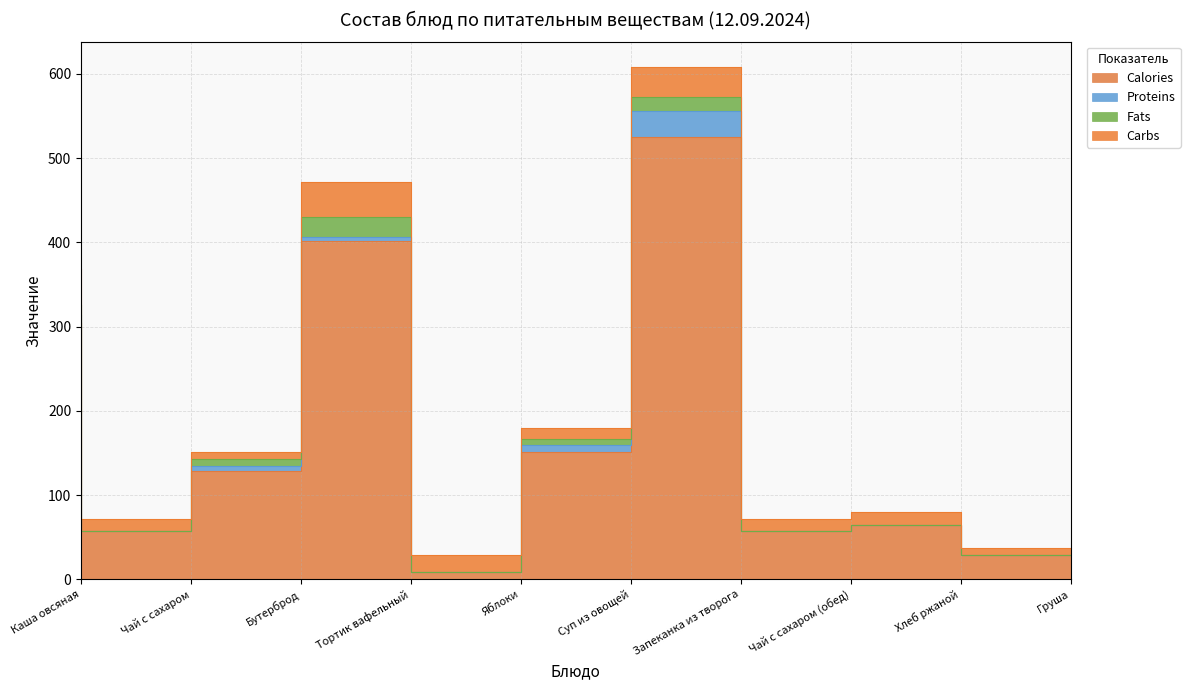

What is the sum of all Proteins values?

59